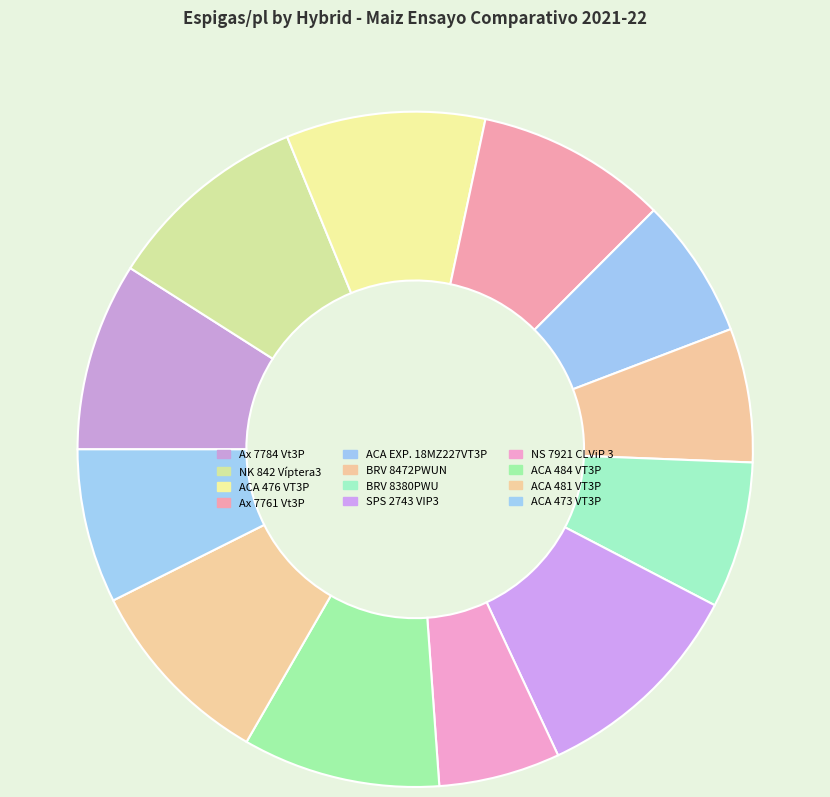

Between ACA 481 VT3P and NS 7921 CLViP 3, which is larger?

ACA 481 VT3P